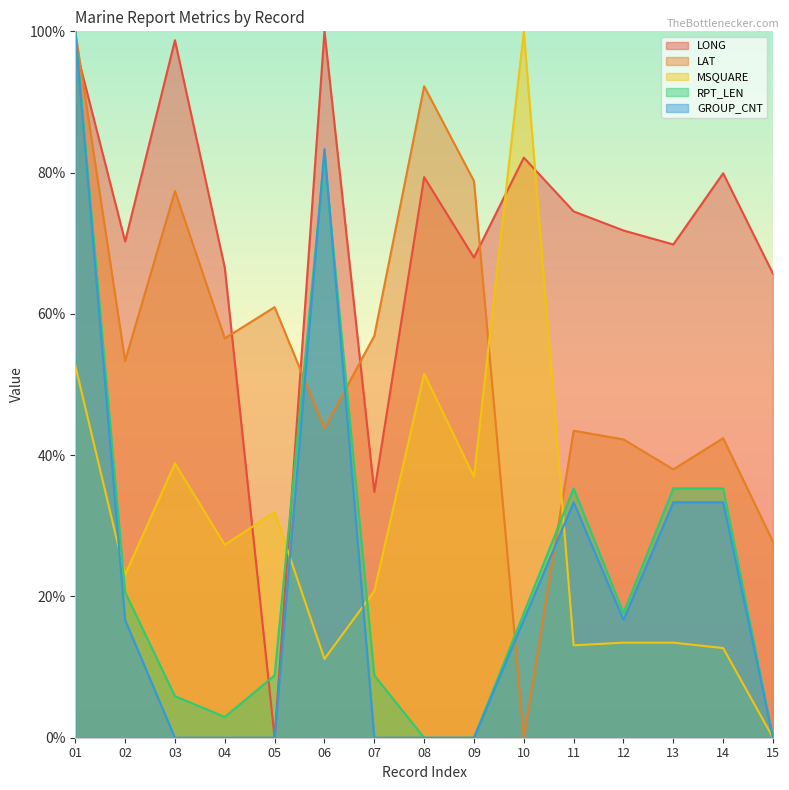

Is the value of LONG at 04 greater than the value of RPT_LEN at 06?

No